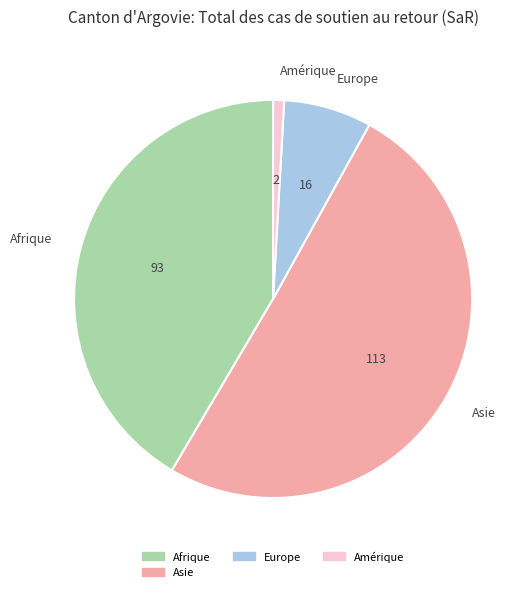

Rank the categories by value from lowest to highest.

Amérique, Europe, Afrique, Asie